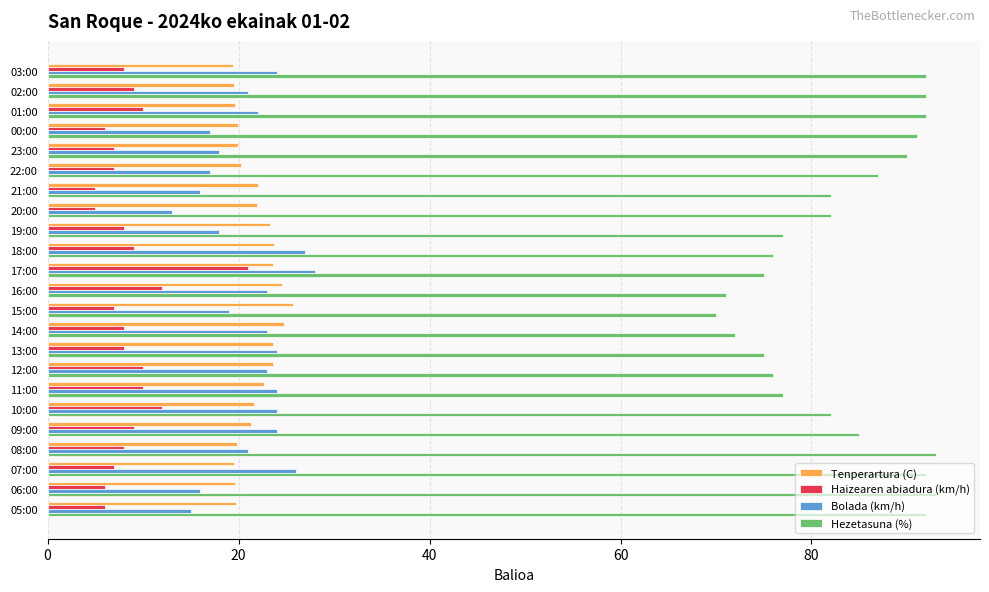

True or false: Tenperartura (C) has a value of 34.2 at 21:00.

False